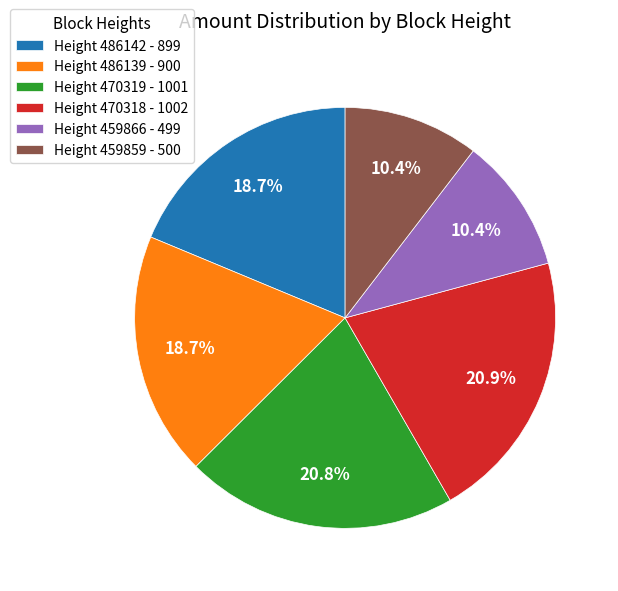

Count the number of slices in the pie.

6